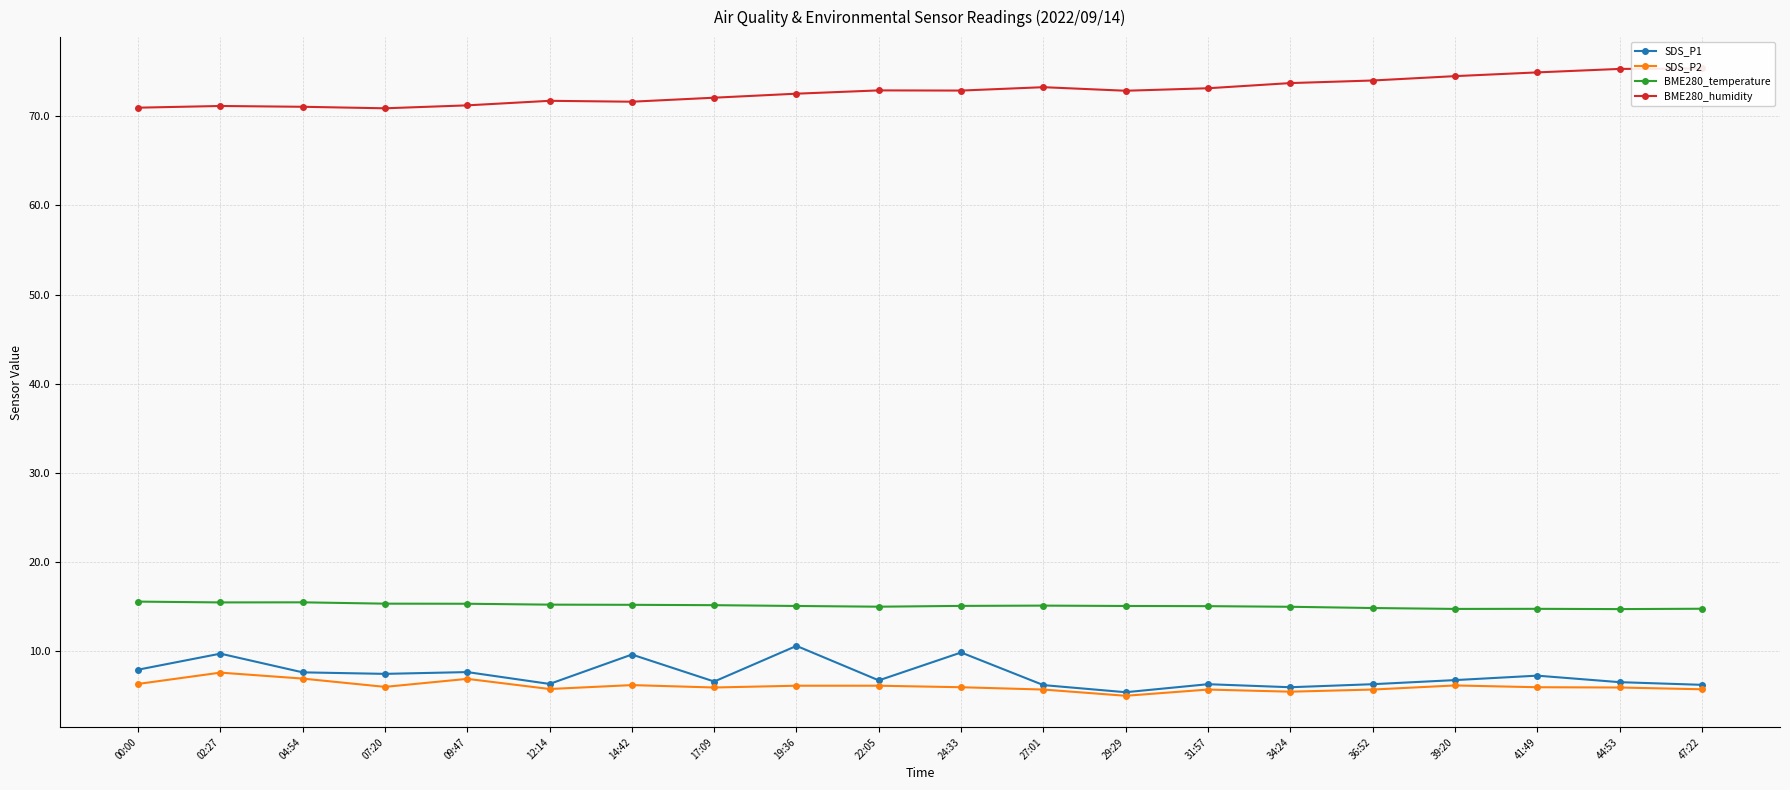

Between 02:27 and 22:05, which is larger?

02:27